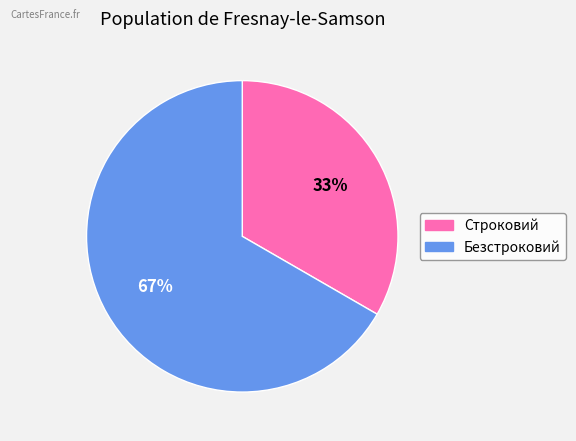

Combined, do Безстроковий and Строковий account for over 50%?

Yes